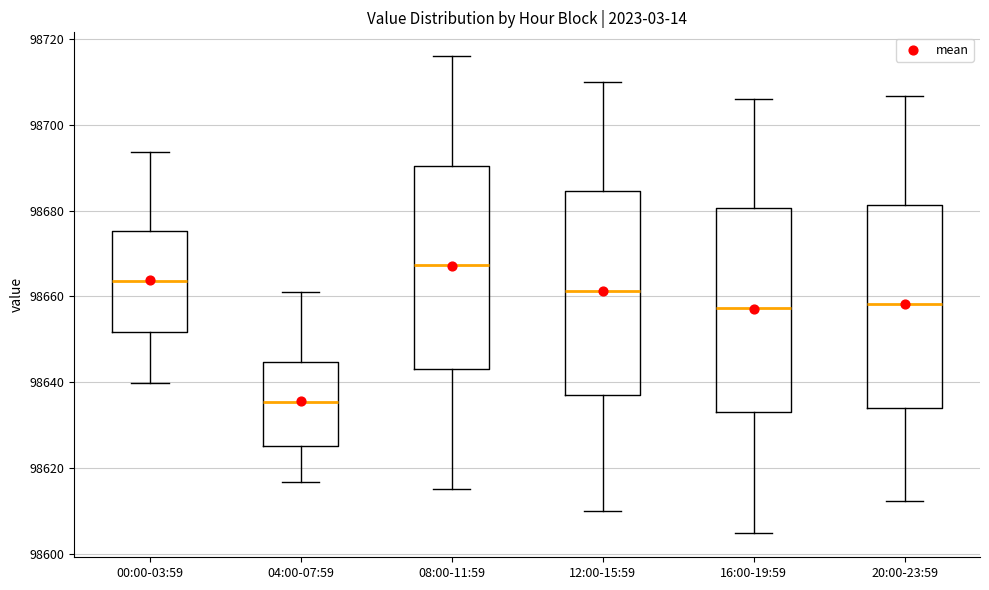

Which box has the highest median line?

08:00-11:59